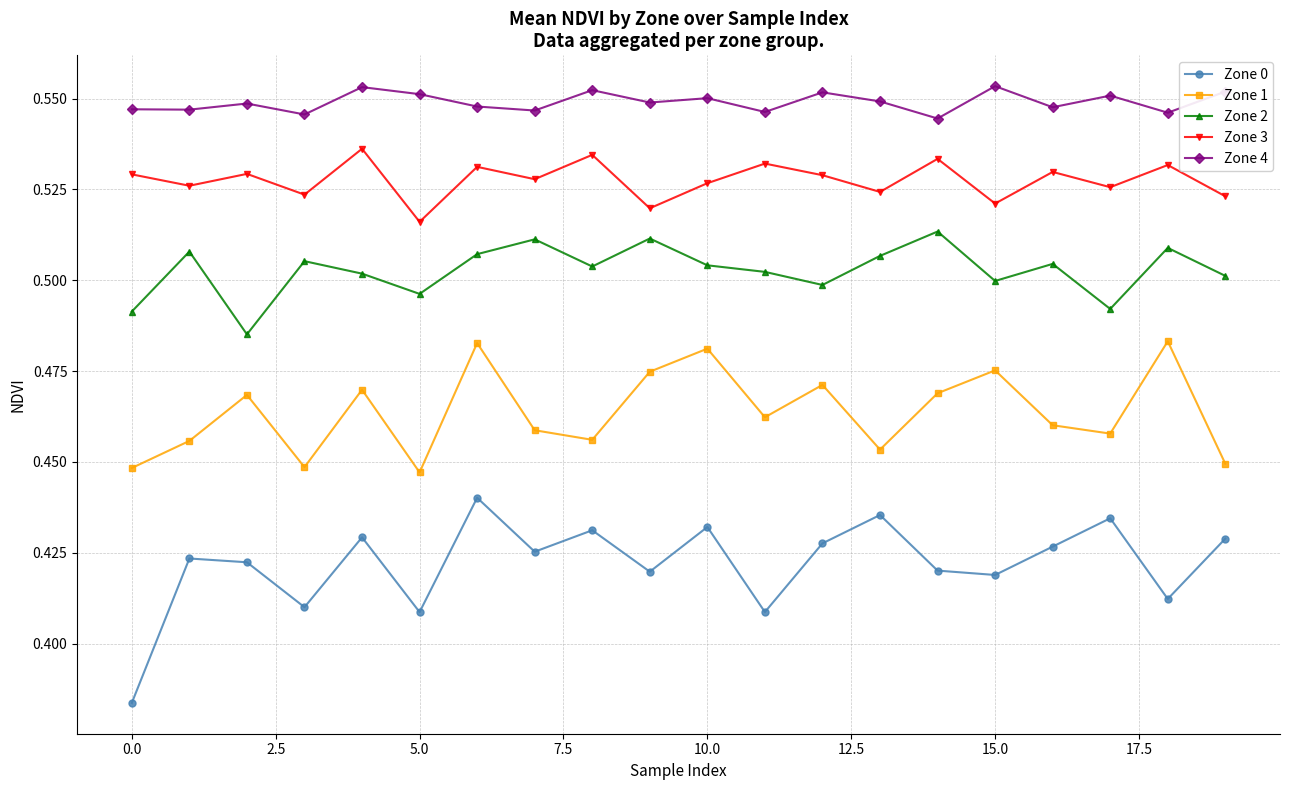

List the series in order of their peak value, lowest first.

Zone 0, Zone 1, Zone 2, Zone 3, Zone 4